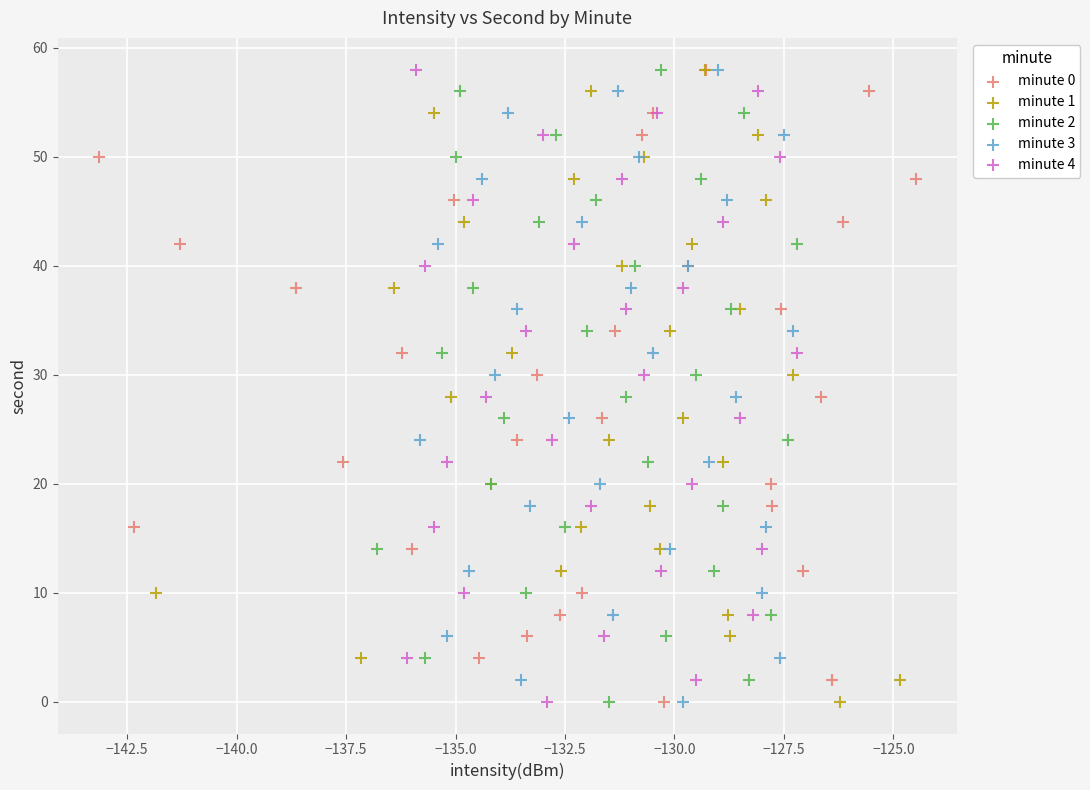

What are all the series names shown in the legend?

minute 0, minute 1, minute 2, minute 3, minute 4